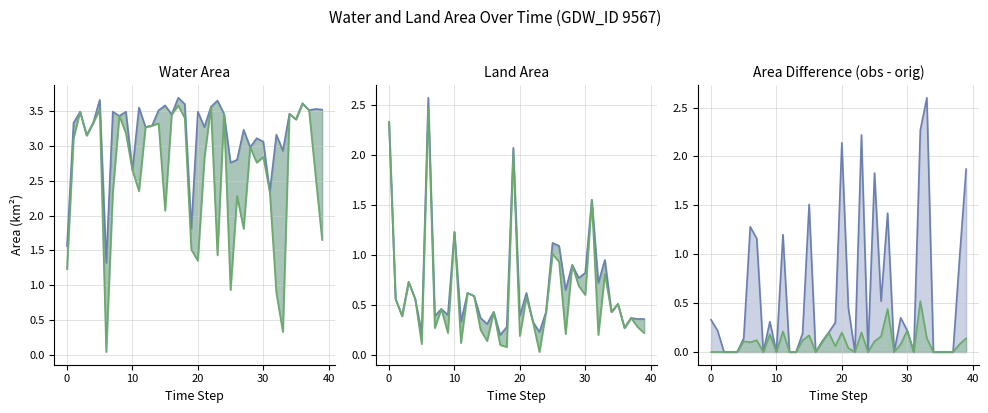

Reading left to right, extract all data points from this chart.

waterArea: 1.6	3.3	3.5	3.1	3.3	3.7	1.3	3.5	3.4	3.5	2.6	3.5	3.3	3.3	3.5	3.6	3.5	3.7	3.6	1.8	3.5	3.3	3.6	3.6	3.5	2.8	2.8	3.2	3.0	3.1	3.1	2.3	3.2	2.9	3.5	3.4	3.6	3.5	3.5	3.5
origWaterArea: 1.2	3.1	3.5	3.1	3.3	3.5	0.0	2.3	3.4	3.2	2.6	2.4	3.3	3.3	3.3	2.1	3.5	3.6	3.4	1.5	1.4	2.8	3.6	1.4	3.5	0.9	2.3	1.8	3.0	2.8	2.8	2.3	0.9	0.3	3.5	3.4	3.6	3.5	2.6	1.6
landArea: 2.3	0.6	0.4	0.7	0.6	0.2	2.6	0.4	0.5	0.4	1.2	0.3	0.6	0.6	0.4	0.3	0.4	0.2	0.3	2.1	0.4	0.6	0.3	0.2	0.4	1.1	1.1	0.7	0.9	0.8	0.8	1.6	0.7	0.9	0.4	0.5	0.3	0.4	0.4	0.4
origlandArea: 2.3	0.6	0.4	0.7	0.6	0.1	2.5	0.3	0.5	0.2	1.2	0.1	0.6	0.6	0.2	0.1	0.4	0.1	0.1	2.0	0.2	0.6	0.3	0.0	0.4	1.0	0.9	0.2	0.9	0.7	0.6	1.6	0.2	0.8	0.4	0.5	0.3	0.4	0.3	0.2
ΔwaterArea_line: 0.3	0.2	0.0	0.0	0.0	0.1	1.3	1.2	0.0	0.3	0.0	1.2	0.0	0.0	0.2	1.5	0.0	0.1	0.2	0.3	2.1	0.5	0.0	2.2	0.0	1.8	0.5	1.4	0.0	0.4	0.2	0.0	2.3	2.6	0.0	0.0	0.0	0.0	1.0	1.9
ΔlandArea_line: 0.0	0.0	0.0	0.0	0.0	0.1	0.1	0.1	0.0	0.2	0.0	0.2	0.0	0.0	0.1	0.2	0.0	0.1	0.2	0.1	0.2	0.0	0.0	0.2	0.0	0.1	0.2	0.4	0.0	0.1	0.2	0.0	0.5	0.1	0.0	0.0	0.0	0.0	0.1	0.1